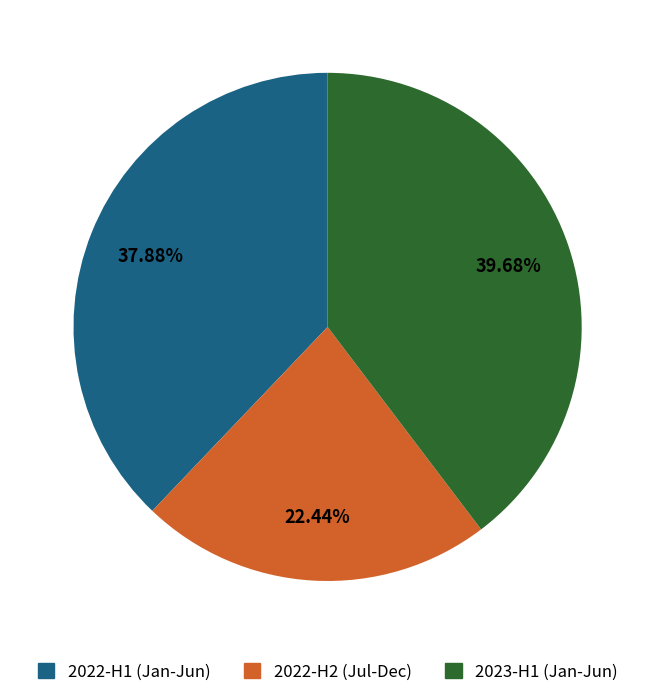

Rank the categories by value from highest to lowest.

2023-H1 (Jan-Jun), 2022-H1 (Jan-Jun), 2022-H2 (Jul-Dec)